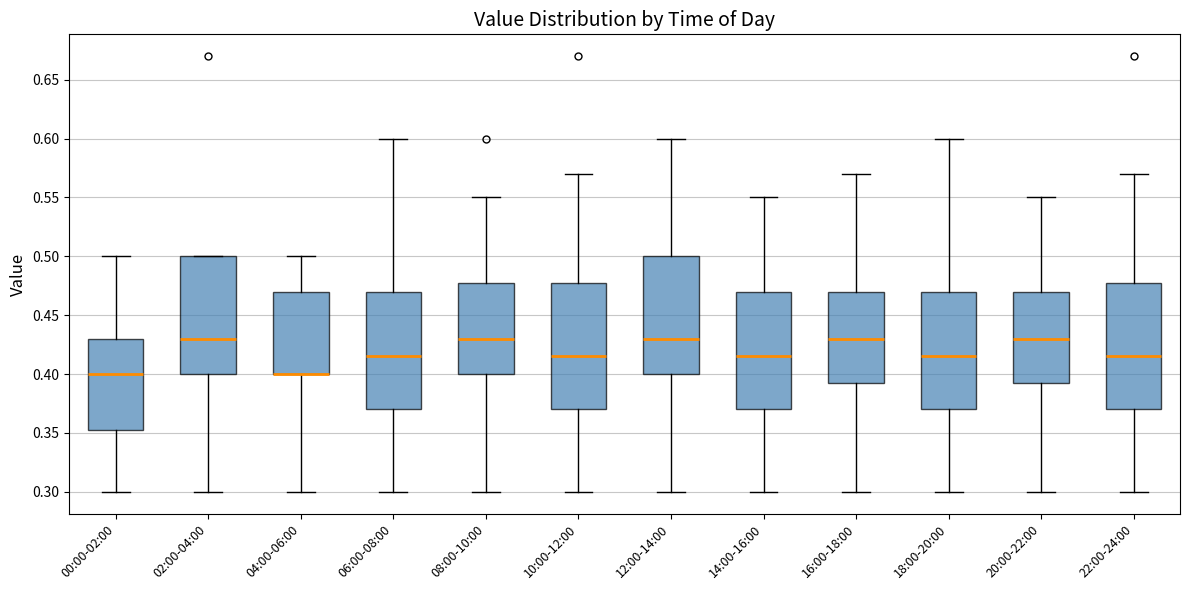

Reading left to right, transcribe this box plot: for each box, give where its median line is, the range the box spans, and where its two whiskers end, as read against the y-axis. The values are not printed on the chart, so give them approximately, as read against the axis.

00:00-02:00: median 0.400, box 0.355 to 0.430, whiskers 0.300 to 0.500
02:00-04:00: median 0.430, box 0.400 to 0.500, whiskers 0.300 to 0.500
04:00-06:00: median 0.400 (drawn on the box's lower edge), box 0.400 to 0.470, whiskers 0.300 to 0.500
06:00-08:00: median 0.415, box 0.370 to 0.470, whiskers 0.300 to 0.600
08:00-10:00: median 0.430, box 0.400 to 0.480, whiskers 0.300 to 0.550
10:00-12:00: median 0.415, box 0.370 to 0.480, whiskers 0.300 to 0.570
12:00-14:00: median 0.430, box 0.400 to 0.500, whiskers 0.300 to 0.600
14:00-16:00: median 0.415, box 0.370 to 0.470, whiskers 0.300 to 0.550
16:00-18:00: median 0.430, box 0.395 to 0.470, whiskers 0.300 to 0.570
18:00-20:00: median 0.415, box 0.370 to 0.470, whiskers 0.300 to 0.600
20:00-22:00: median 0.430, box 0.395 to 0.470, whiskers 0.300 to 0.550
22:00-24:00: median 0.415, box 0.370 to 0.480, whiskers 0.300 to 0.570